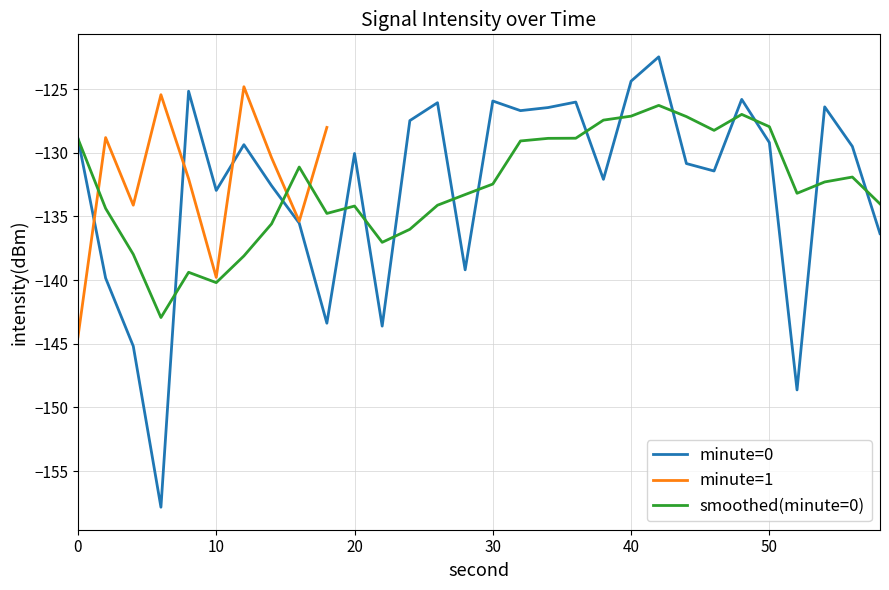

What is the difference between the maximum and minimum values in the smoothed(minute=0) series?

16.7